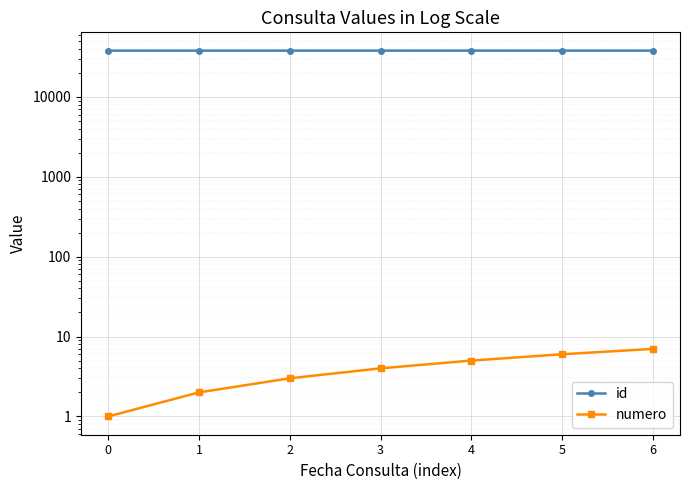

Rank the series at 5 from lowest to highest value.

numero, id